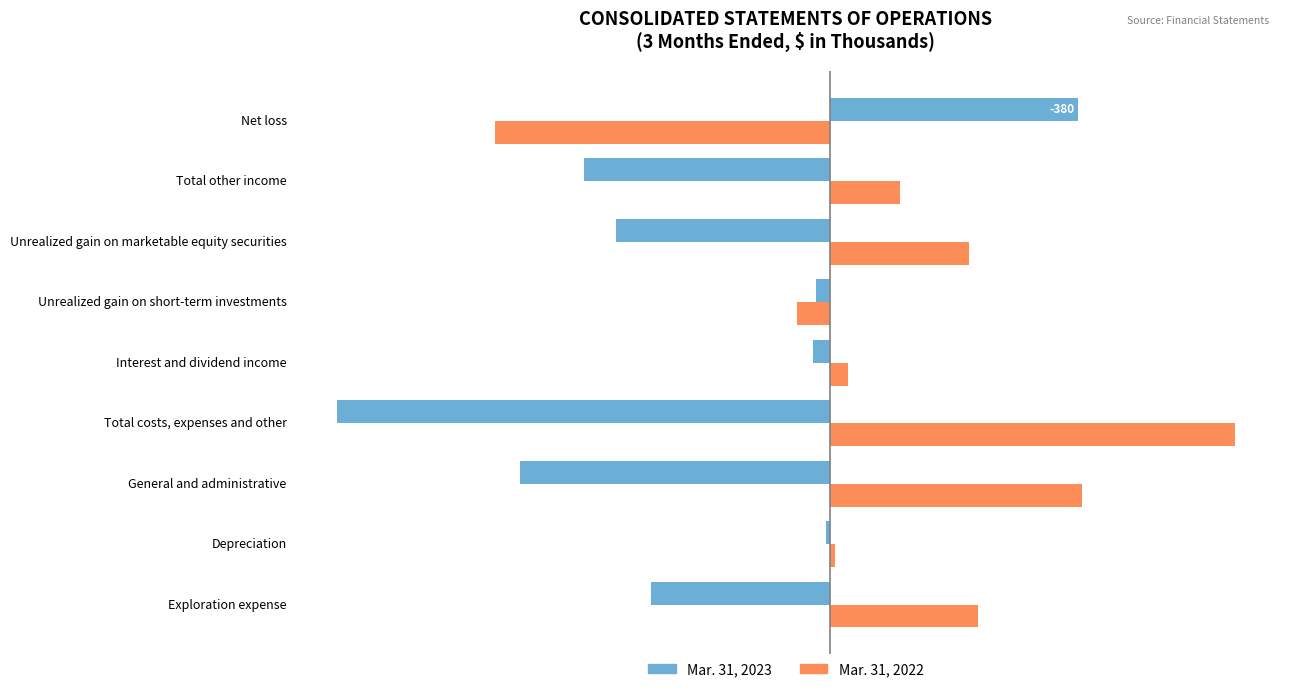

What value does the Mar. 31, 2022 series have at Depreciation, to the nearest 10?

10